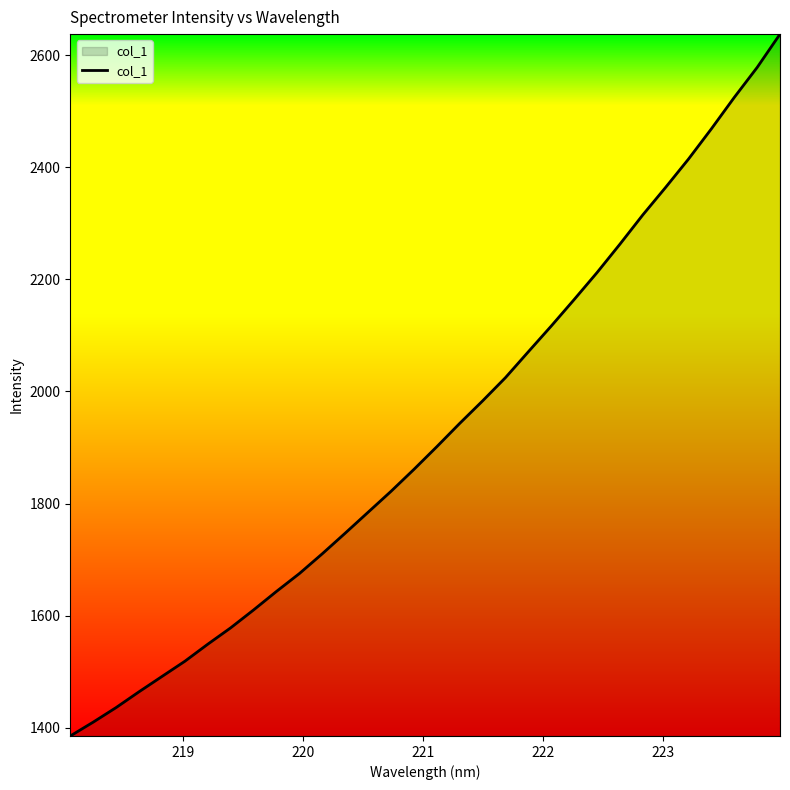

What is the difference between the maximum and minimum values?

1252.0